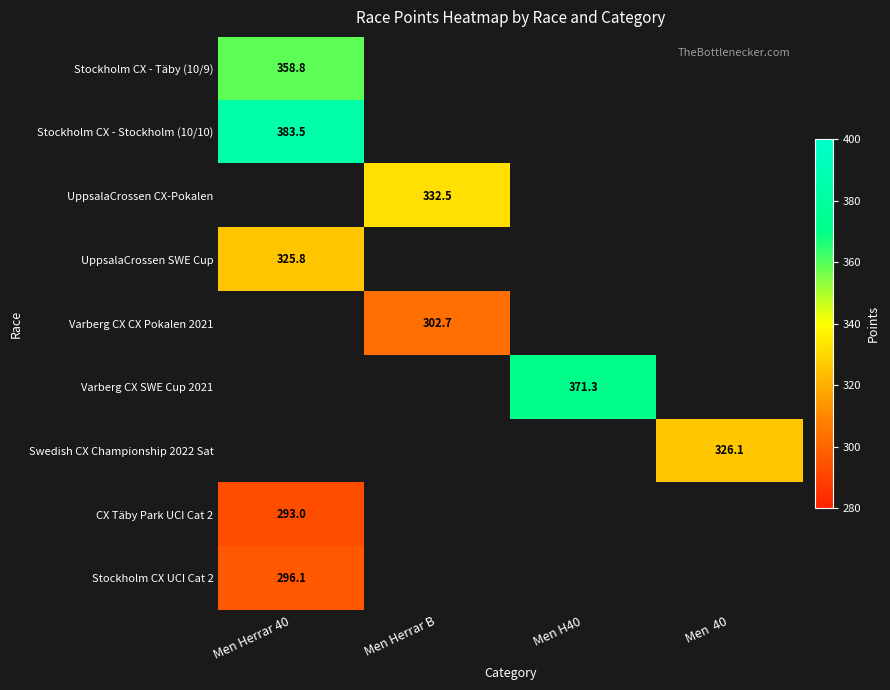

What is the maximum value shown in the chart?

383.5